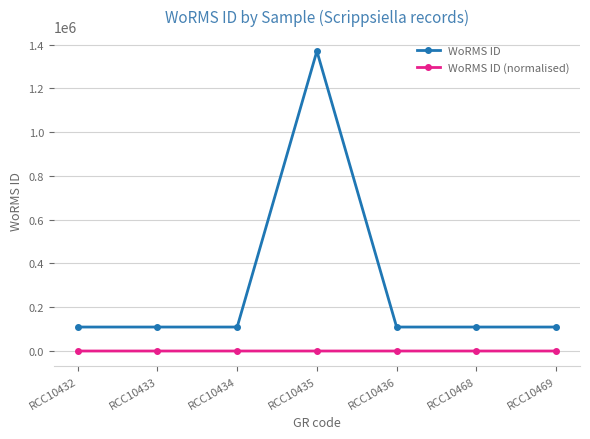

Is the value of WoRMS ID (normalised) at RCC10468 greater than the value of WoRMS ID at RCC10436?

No